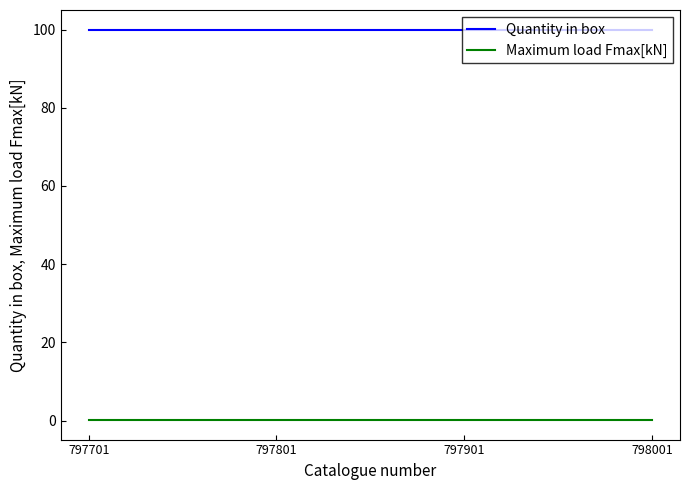

List the series in order of their overall mean, highest first.

Quantity in box, Maximum load Fmax[kN]